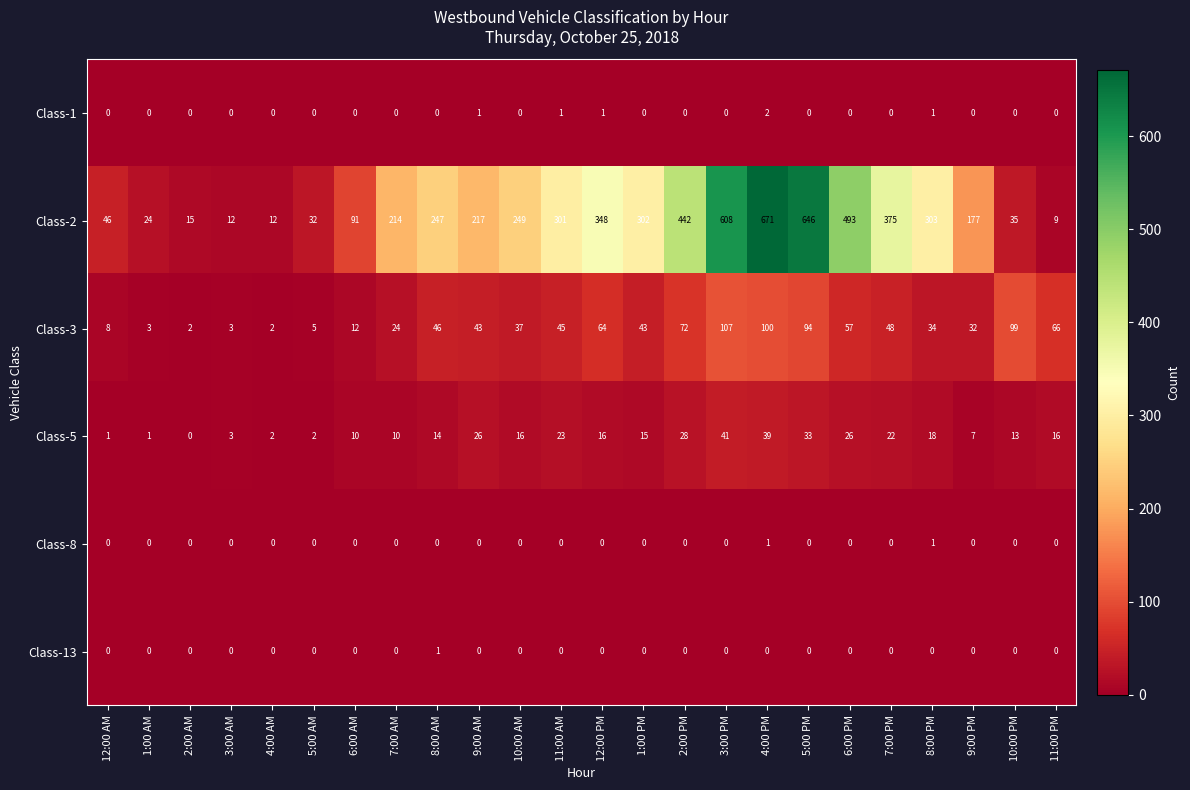

Which series has the largest range (max minus min)?

Class-2